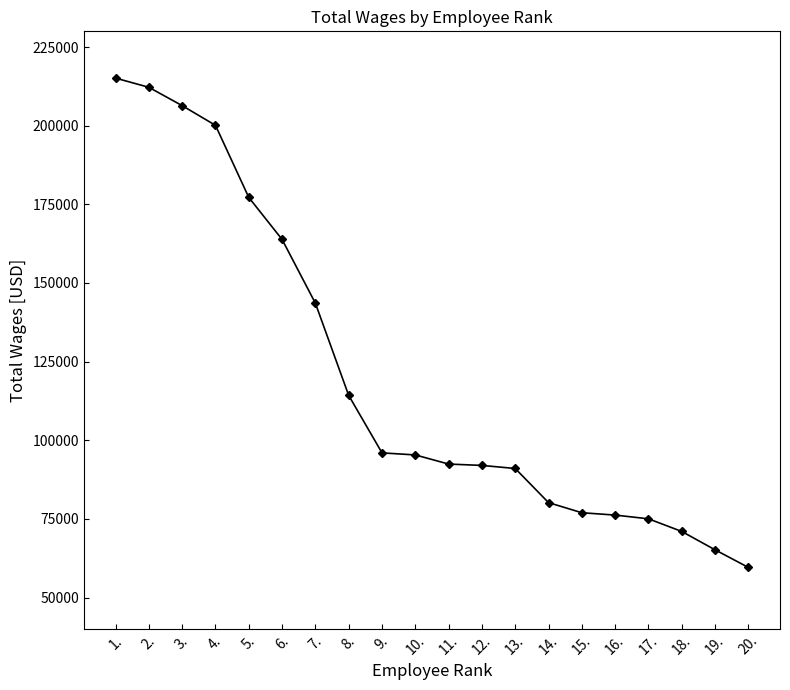

What is the value of the 3rd point from the left?

206375